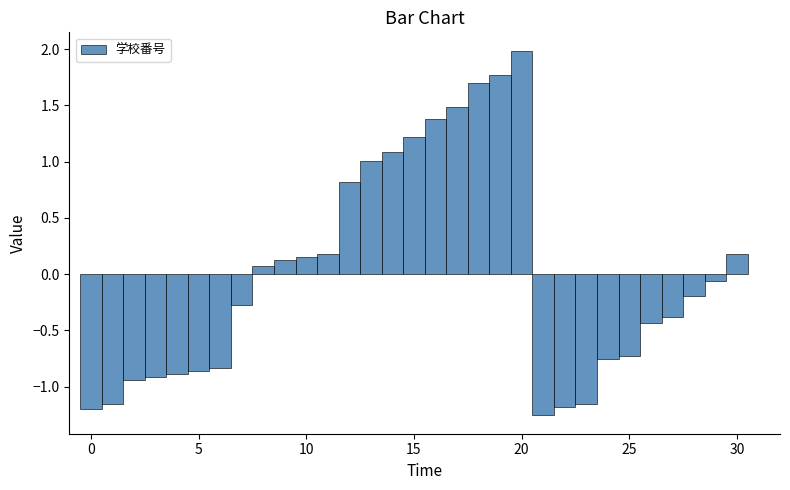

Read against the x-axis, roughly where is the centre of the tallest bar?

20.0